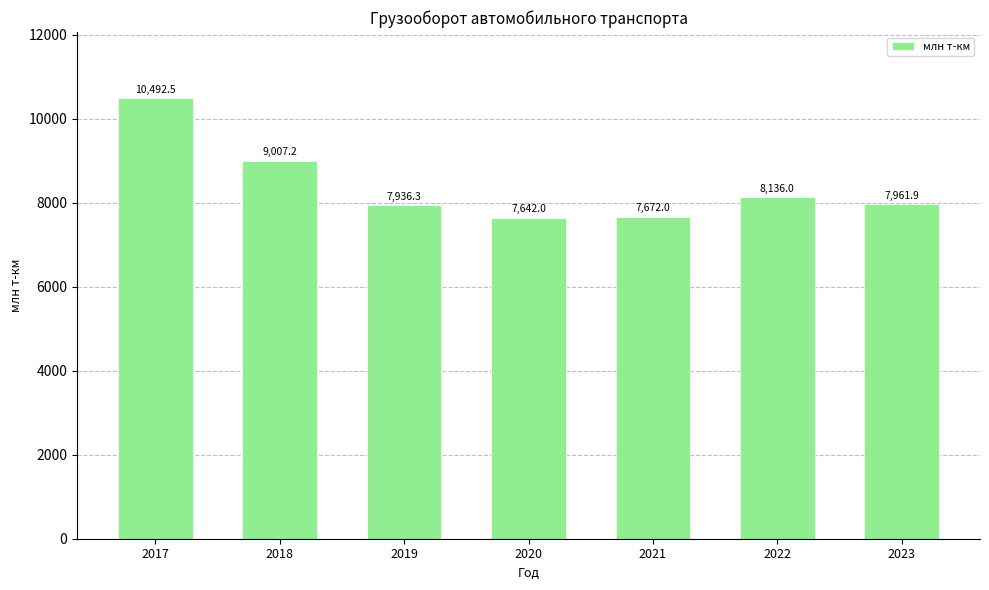

Rank the categories by value from highest to lowest.

2017, 2018, 2022, 2023, 2019, 2021, 2020